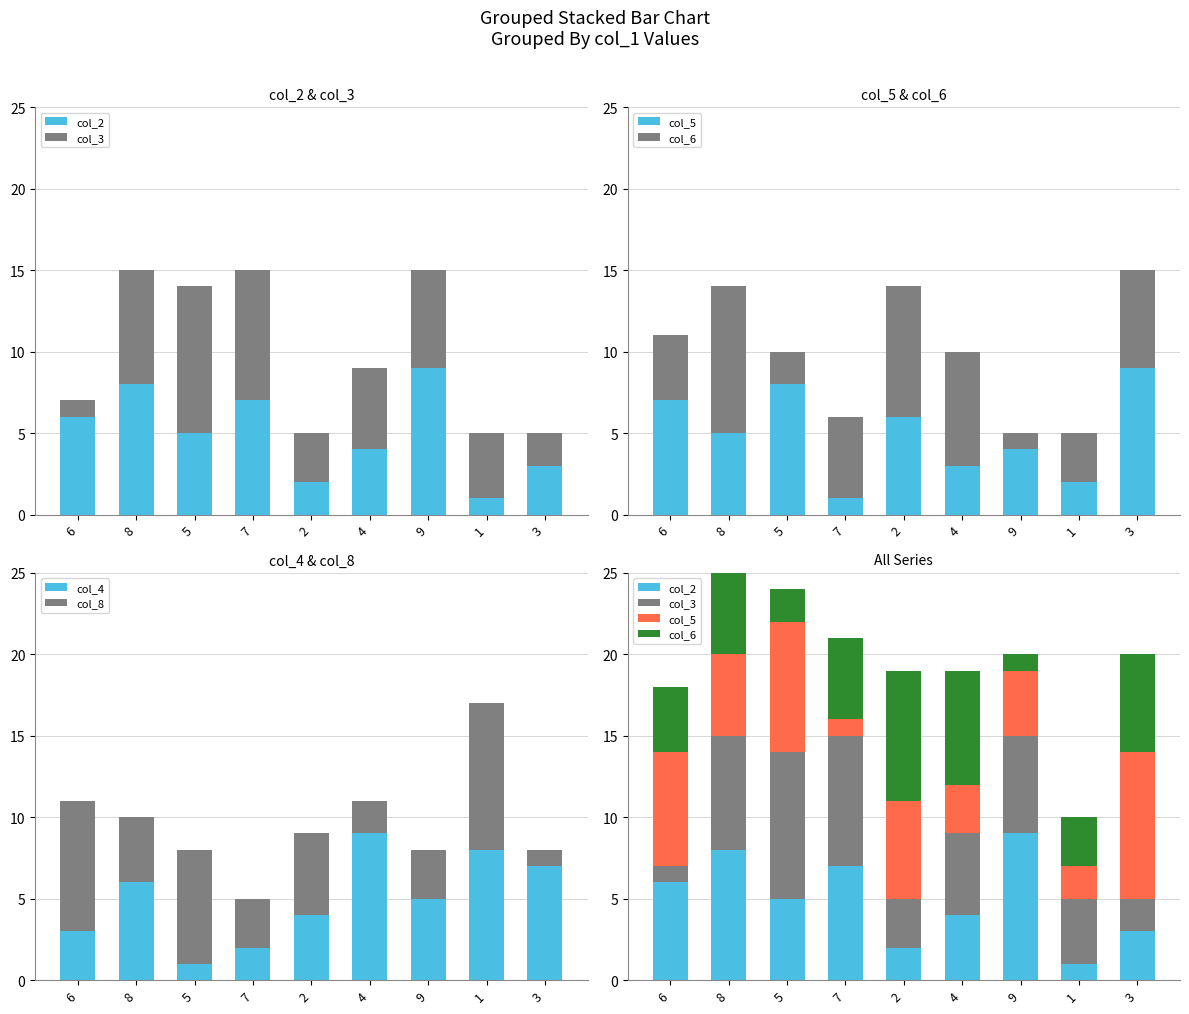

True or false: col_5 has a value of 2 at 4.

False